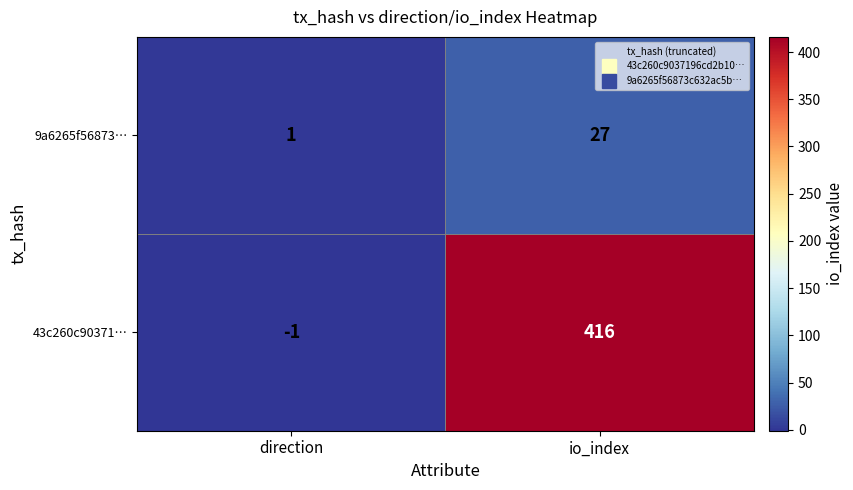

Reading right to left, transcribe all the data shown in this chart.

9a6265f56873…: io_index=27	direction=1
43c260c90371…: io_index=416	direction=-1